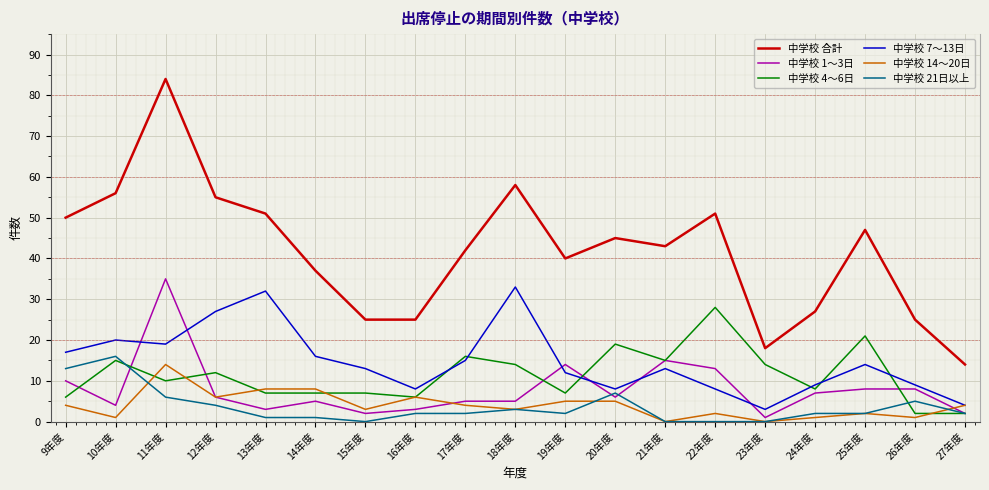

True or false: 中学校 合計 and 中学校 1～3日 cross at least once.

False